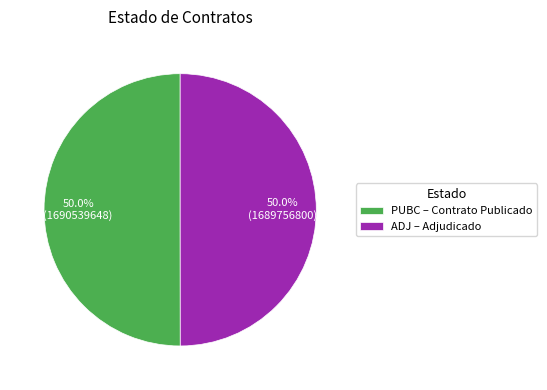

What is the ratio of the value at ADJ – Adjudicado to the value at PUBC – Contrato Publicado?

1.0